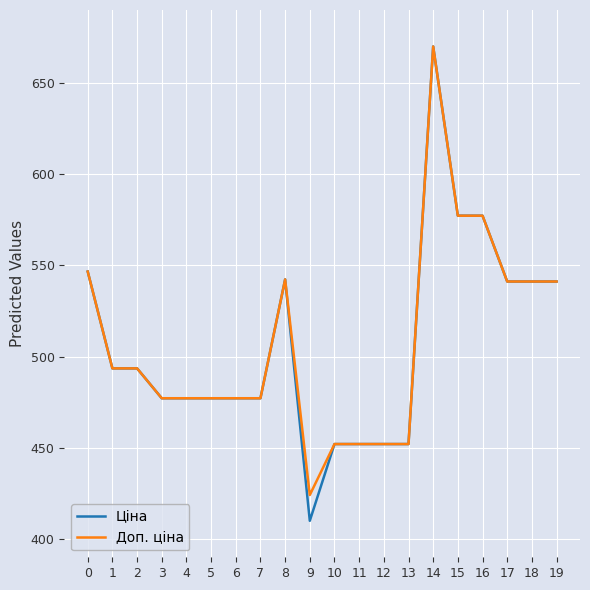

Which series has the largest range (max minus min)?

Ціна